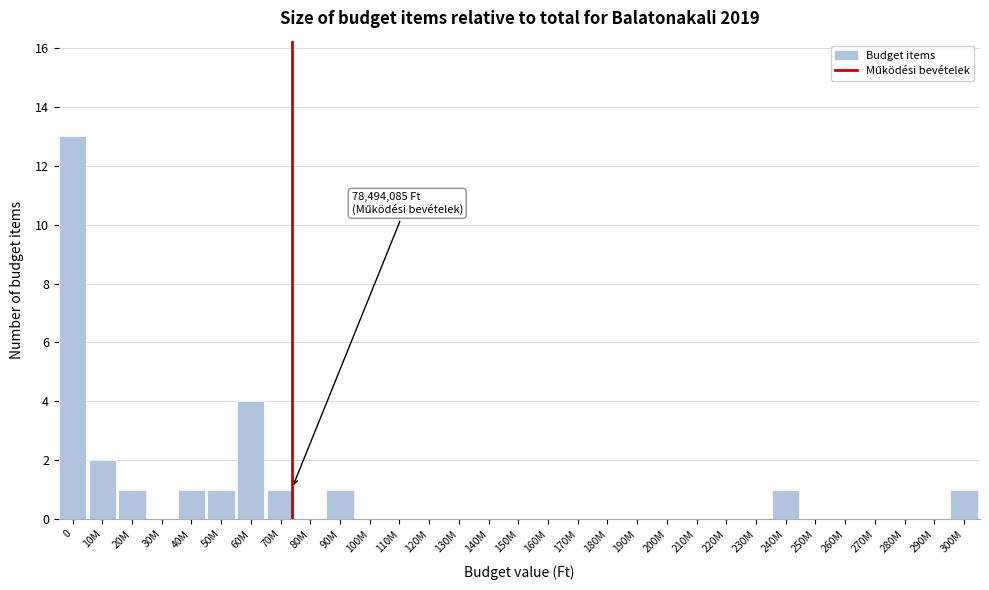

What is the sum of all values?

26